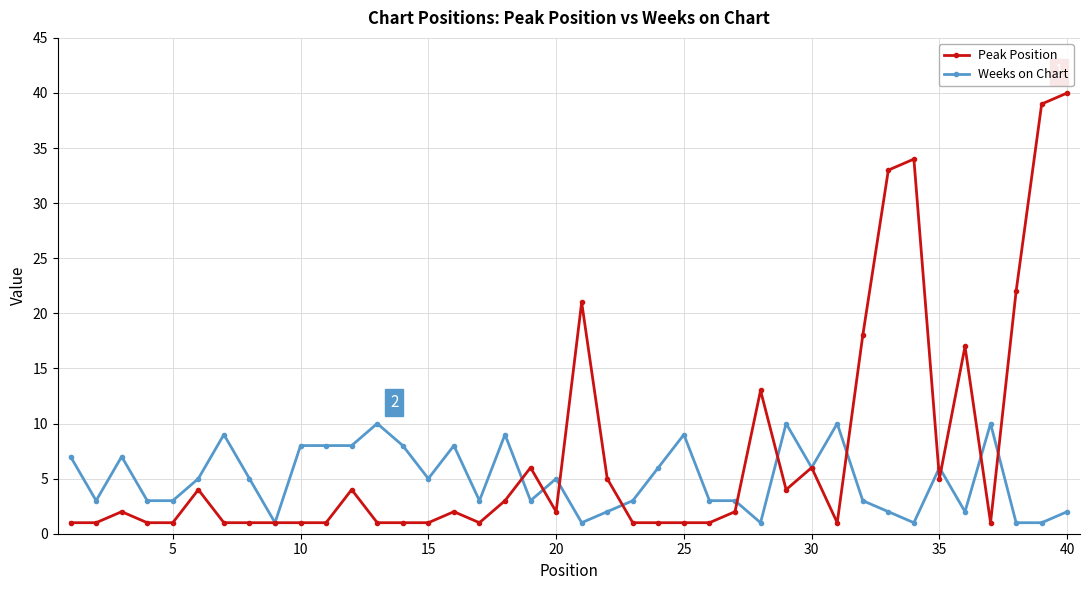

Rank the series by their maximum value, from highest to lowest.

Peak Position, Weeks on Chart